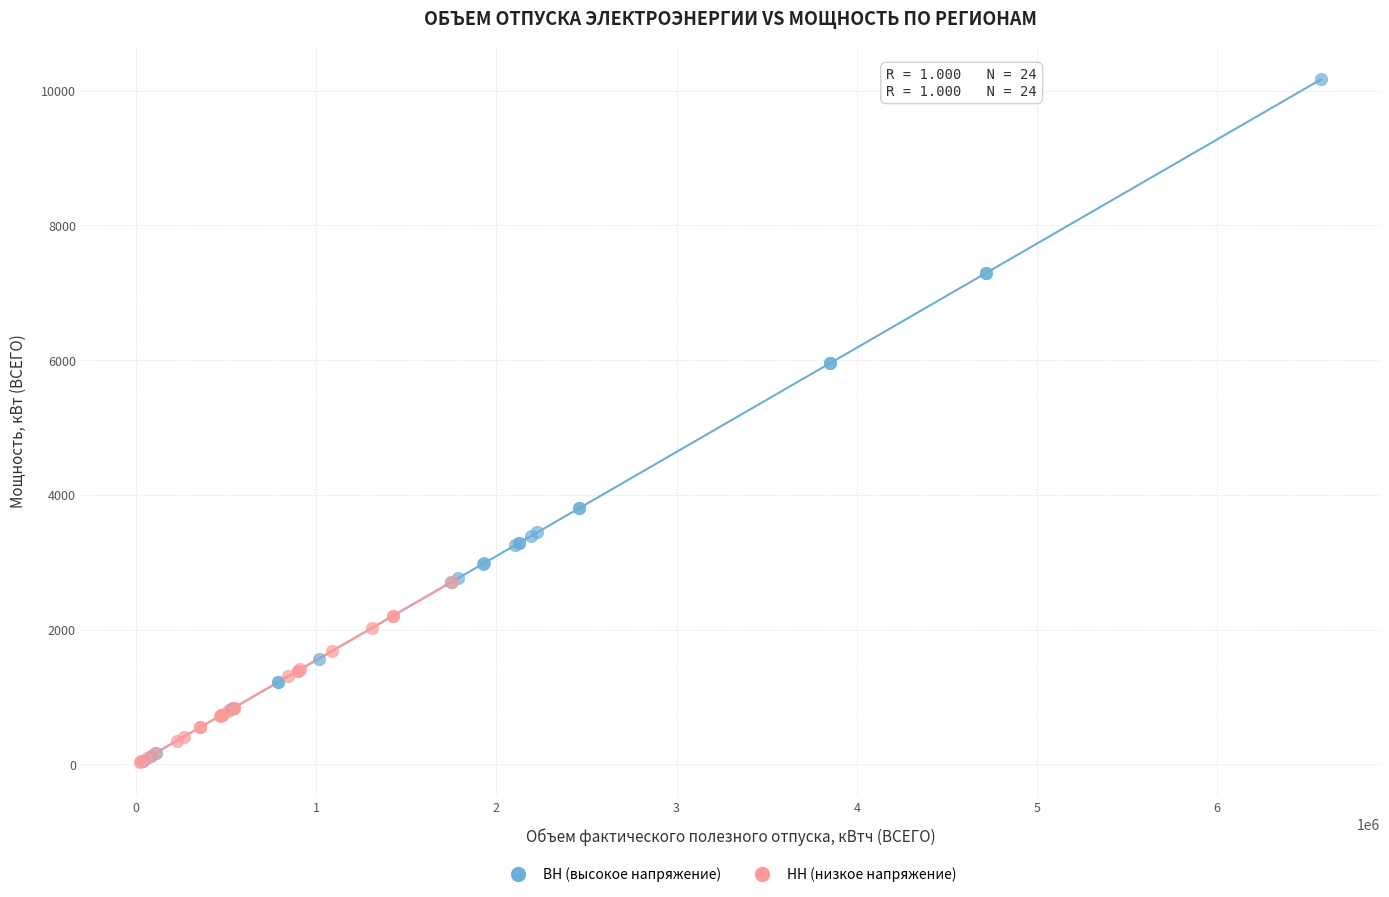

Which series contains the highest Y value?

ВН (высокое напряжение)